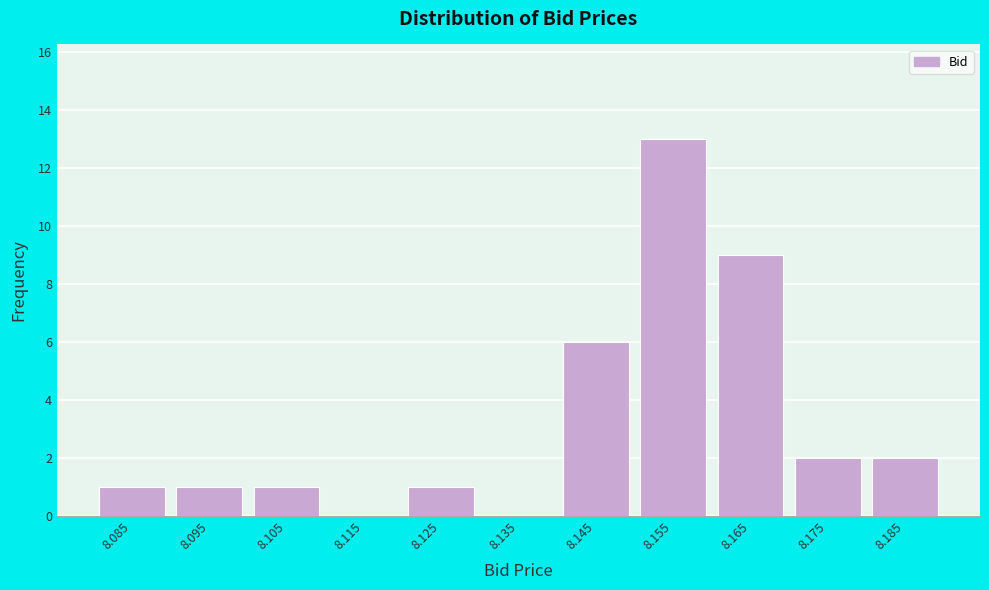

Reading right to left, extract all data points from this chart.

8.185=2	8.175=2	8.165=9	8.155=13	8.145=6	8.135=0	8.125=1	8.115=0	8.105=1	8.095=1	8.085=1